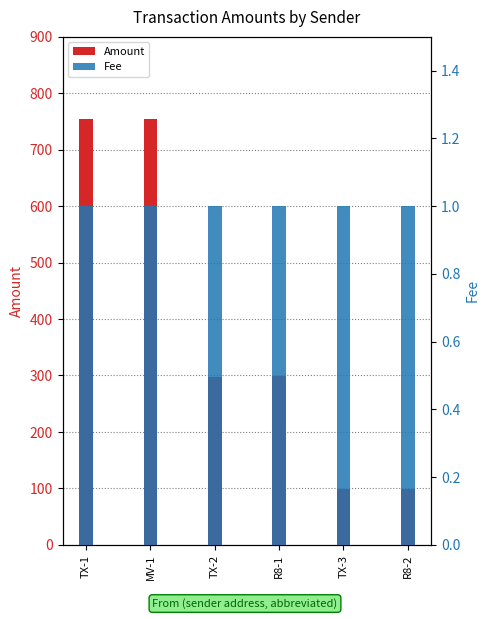

The value of Fee at TX-1 is 1.4. True or false?

False